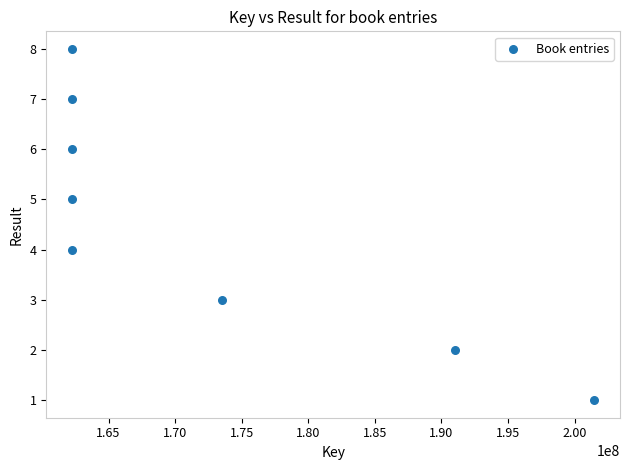

What is the average X value?

172171462